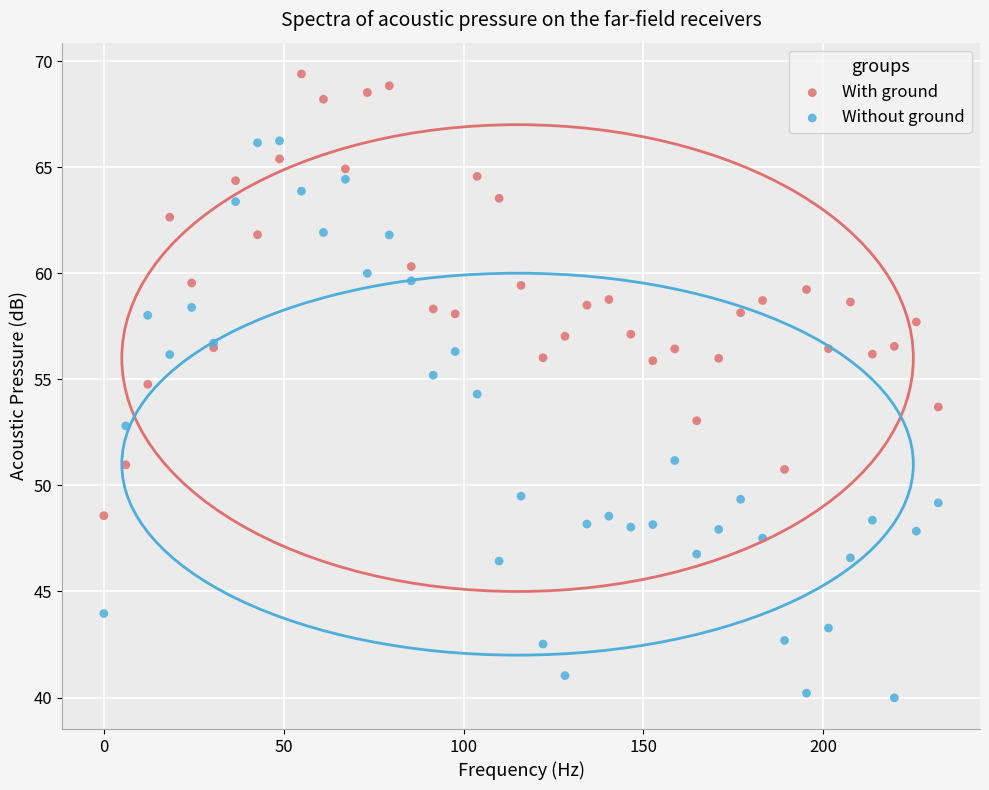

What is the X range (max minus min) for the scatter plot?

231.9